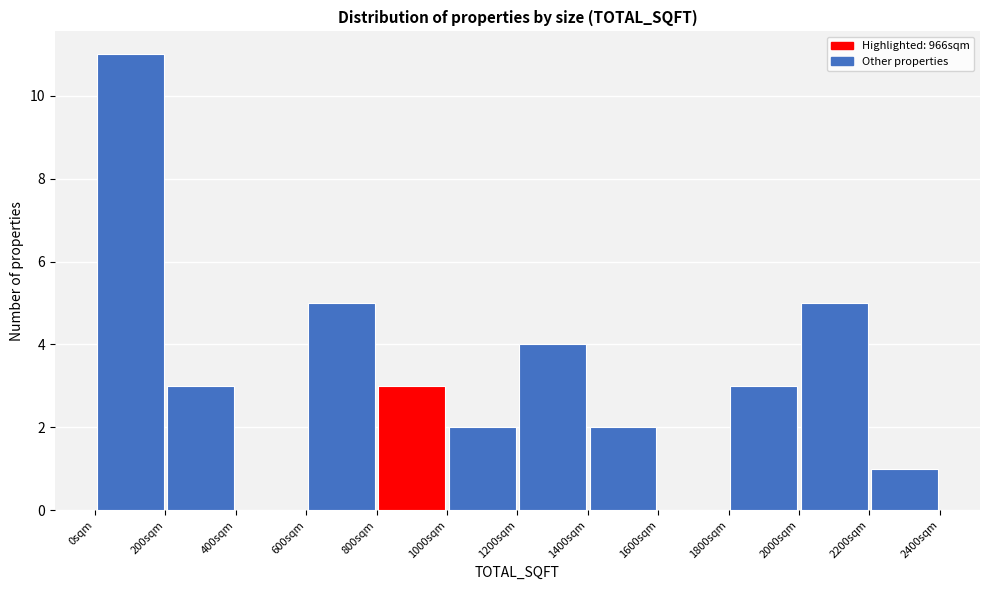

Reading left to right, transcribe this chart: for each bar, give the range it covers on the x-axis and its height. The values are not printed on the chart, so give them approximately, as read against the axis.

0 to 200: 11
200 to 400: 3
400 to 600: 0
600 to 800: 5
800 to 1000: 3
1000 to 1200: 2
1200 to 1400: 4
1400 to 1600: 2
1600 to 1800: 0
1800 to 2000: 3
2000 to 2200: 5
2200 to 2400: 1